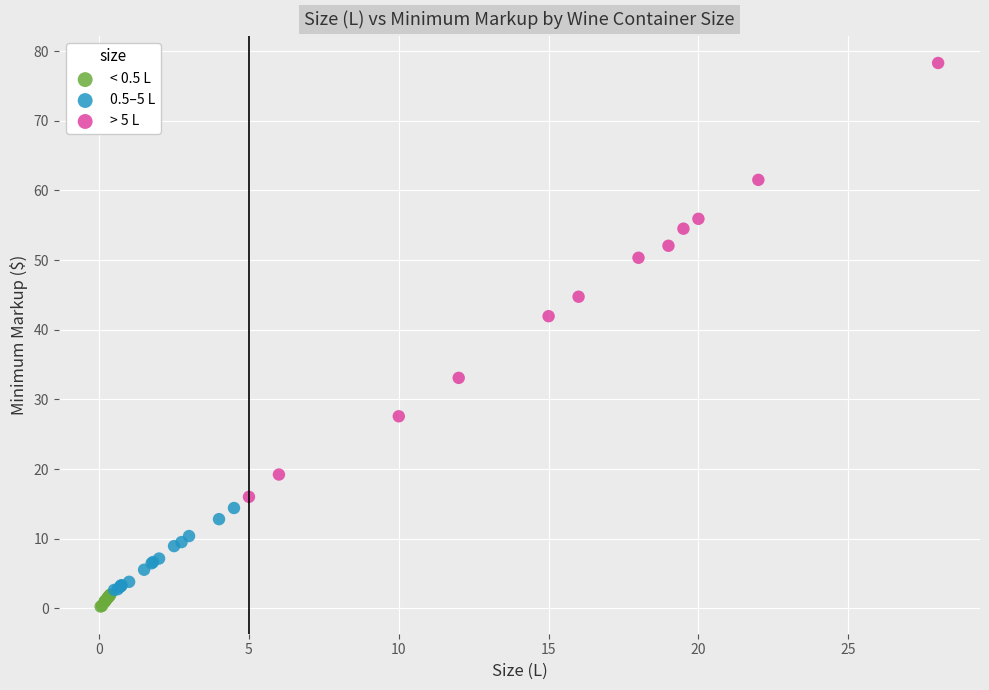

Which series contains the highest Y value?

> 5 L